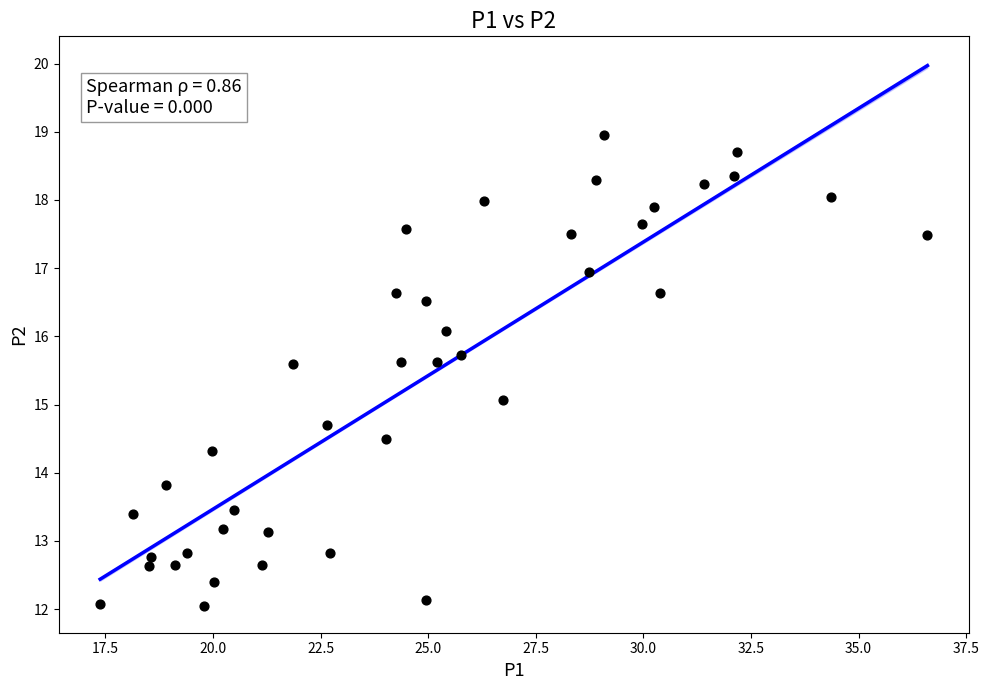

What is the range of Y values (max minus min)?

6.9